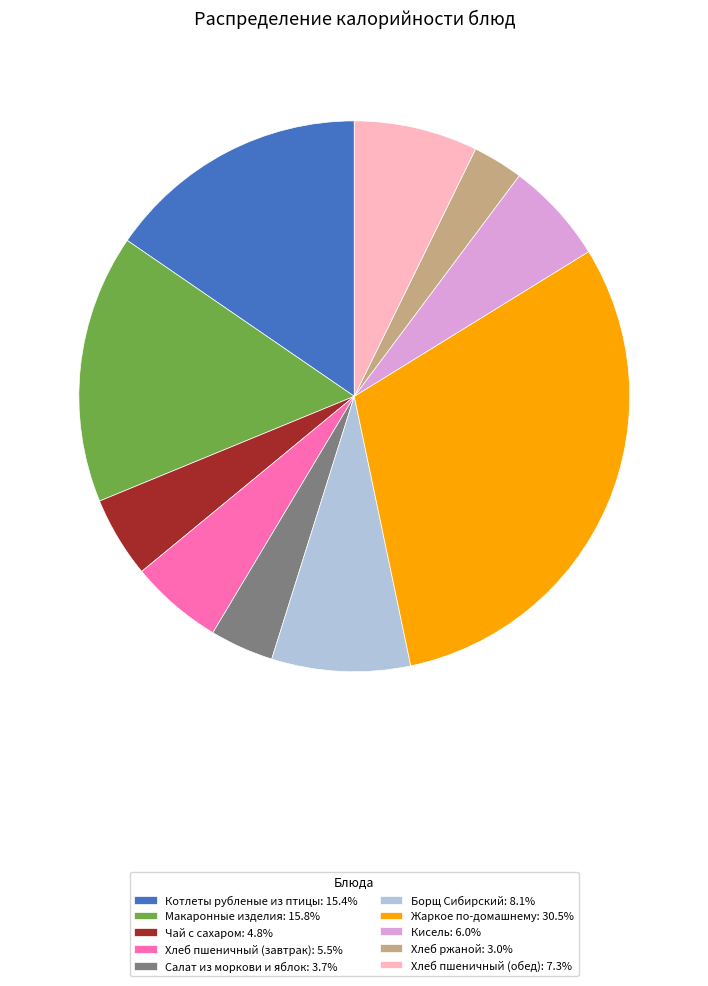

Approximately how many times larger is the value at Хлеб пшеничный (обед) compared to Хлеб ржаной?

2.5